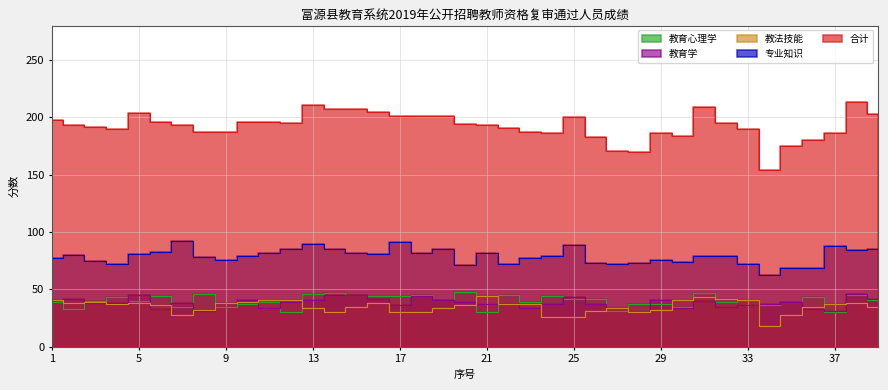

At which category is the sum across all series the highest?

38